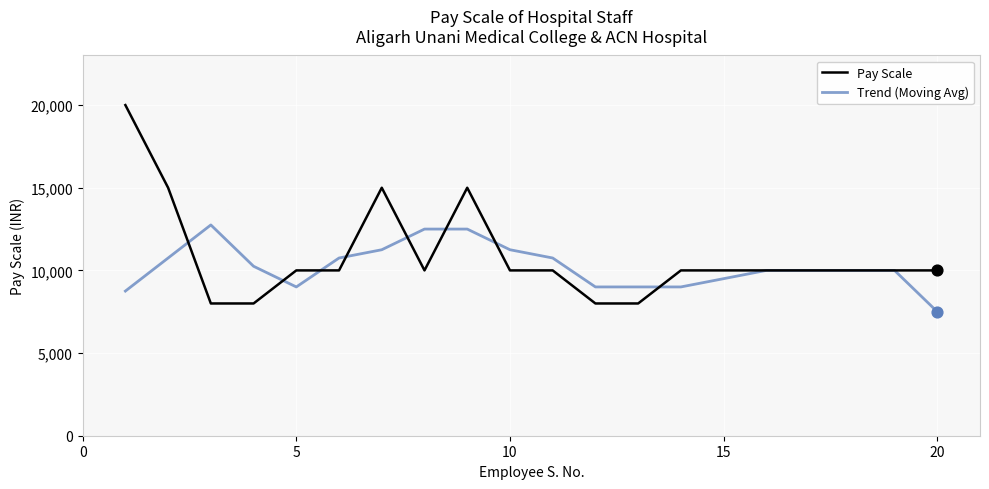

What is the minimum value shown in the chart?

7500